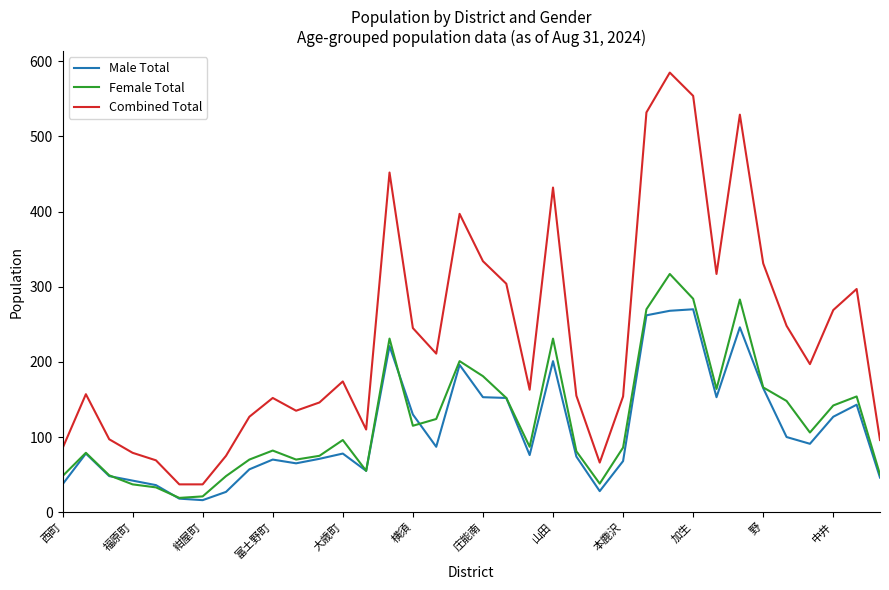

True or false: Combined Total and Female Total cross at least once.

False